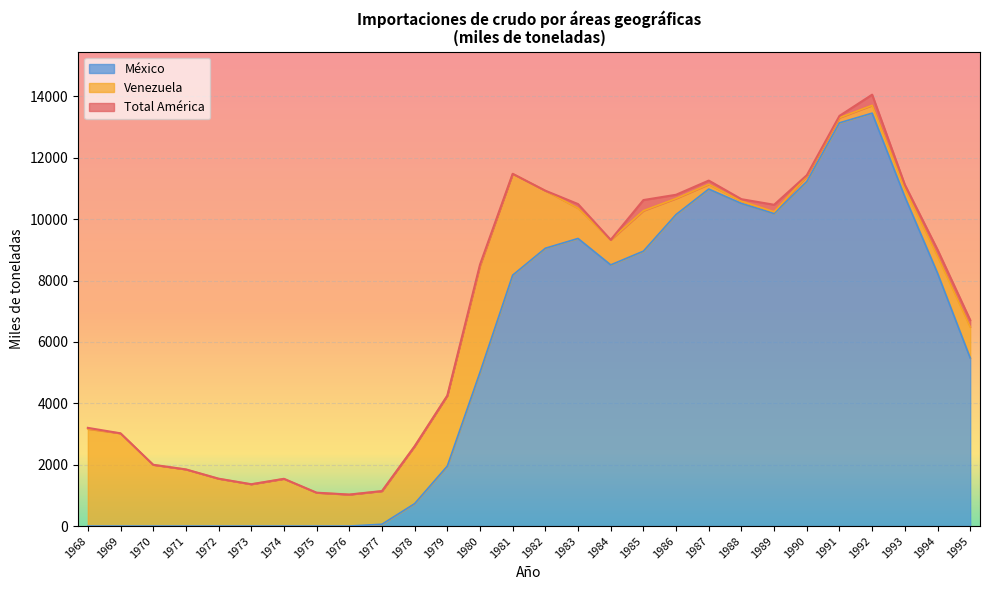

Where does the Total América series first go above 9009?

1981